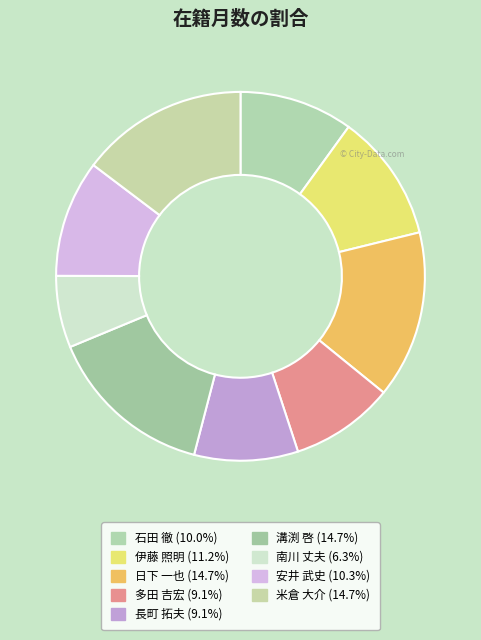

What percentage is the 伊藤 照明 slice, to the nearest percent?

11%